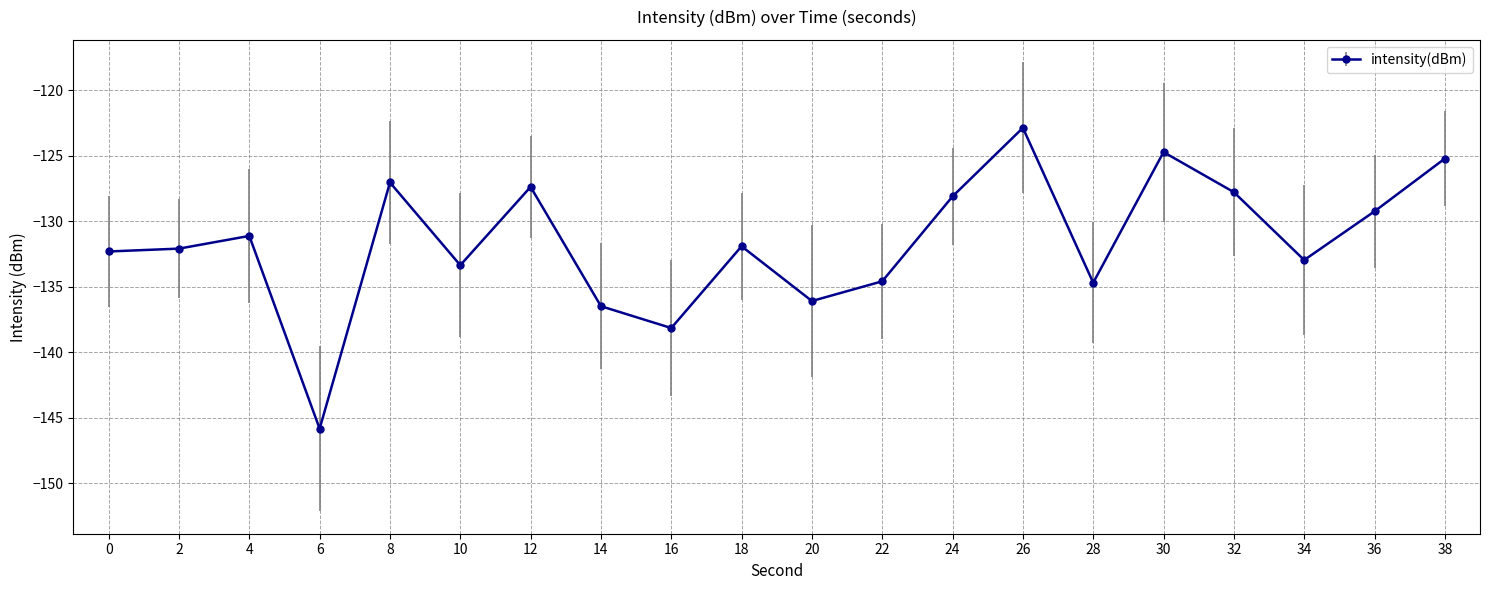

Between 32 and 36, which is larger?

32